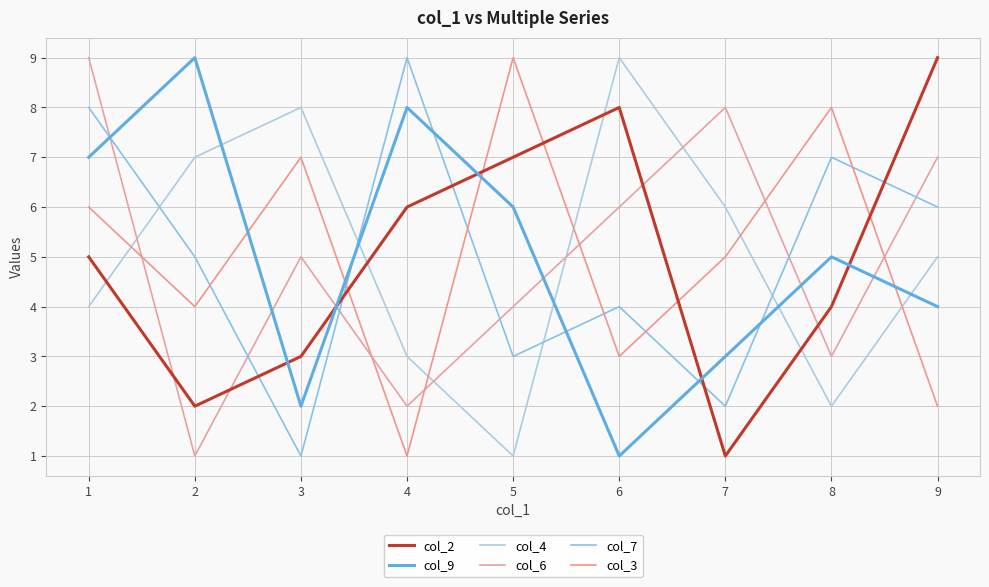

How many lines are shown in the chart?

6